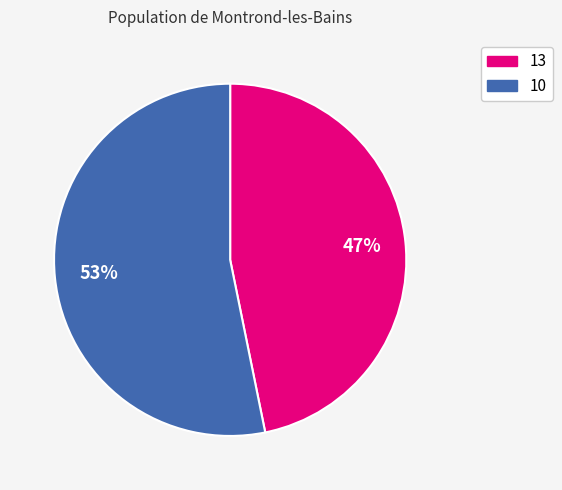

To the nearest percent, what percentage of the pie is 13?

47%